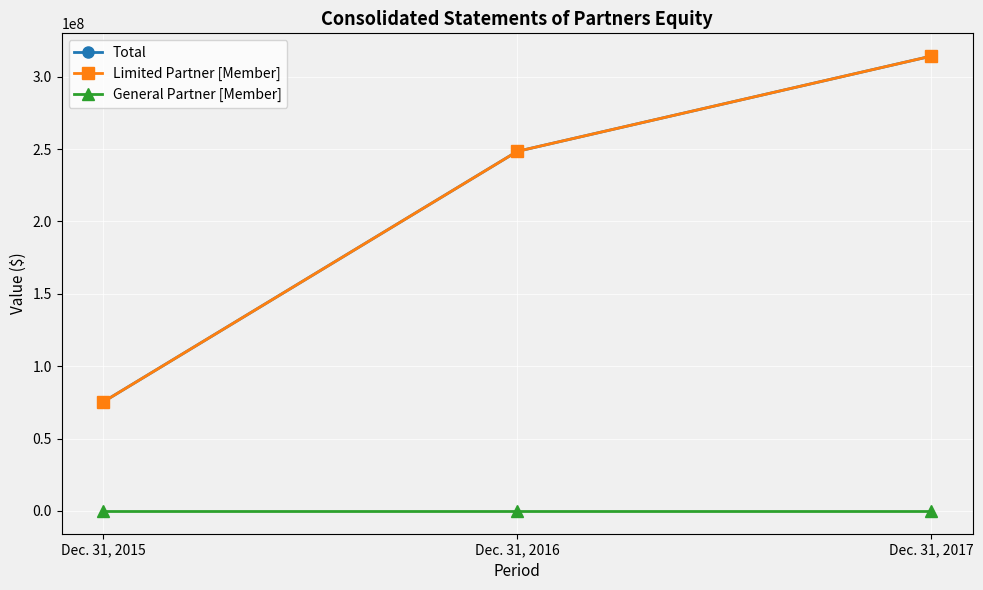

Reading left to right, list all the values displayed in this chart.

Total: 75278574	248419062	314252610
Limited Partner [Member]: 75280301	248420789	314254337
General Partner [Member]: -1727	-1727	-1727